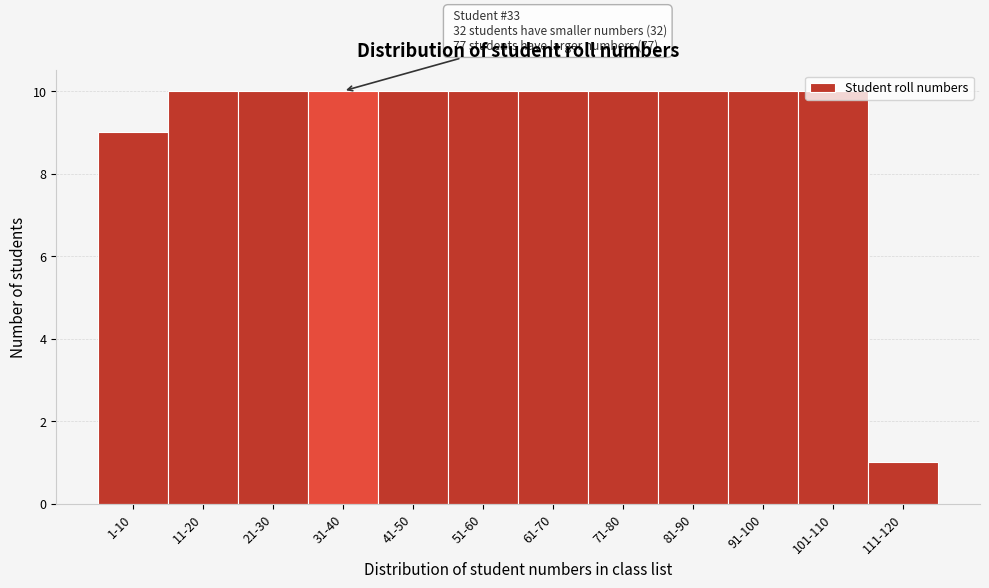

Which has a higher value, 31-40 or 1-10?

31-40